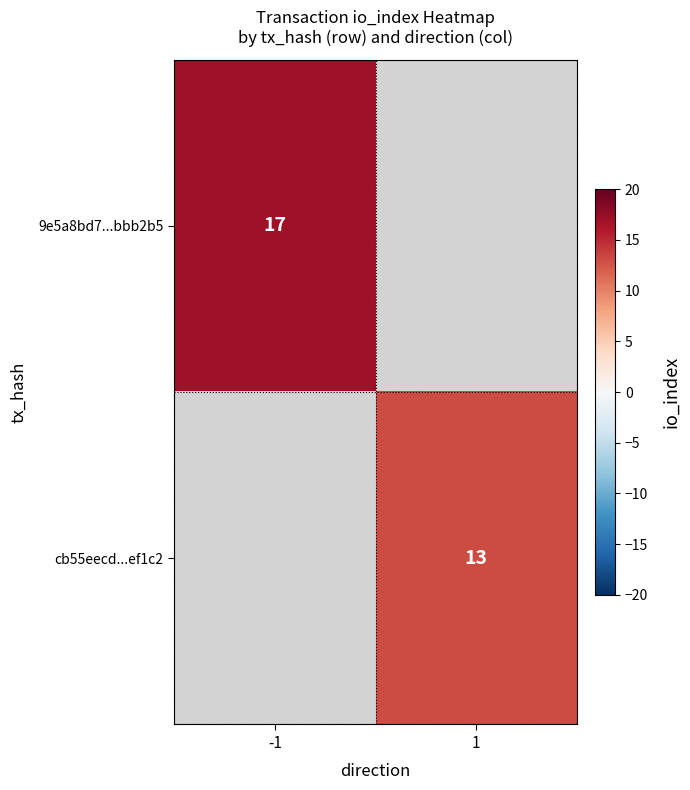

The 9e5a8bd7...bbb2b5 series shows 7 at -1. True or false?

False